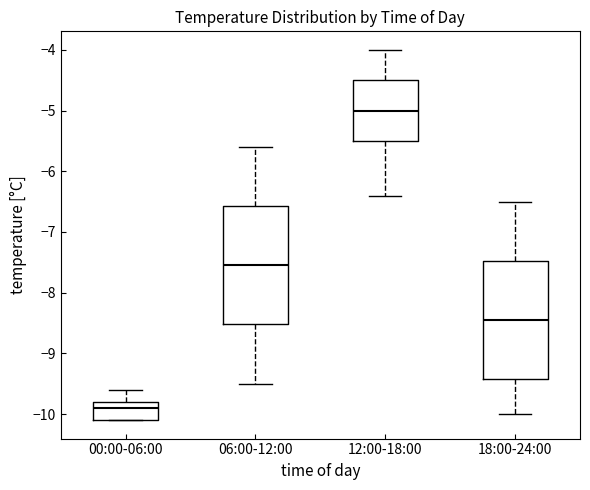

Which box has the lowest median line?

00:00-06:00